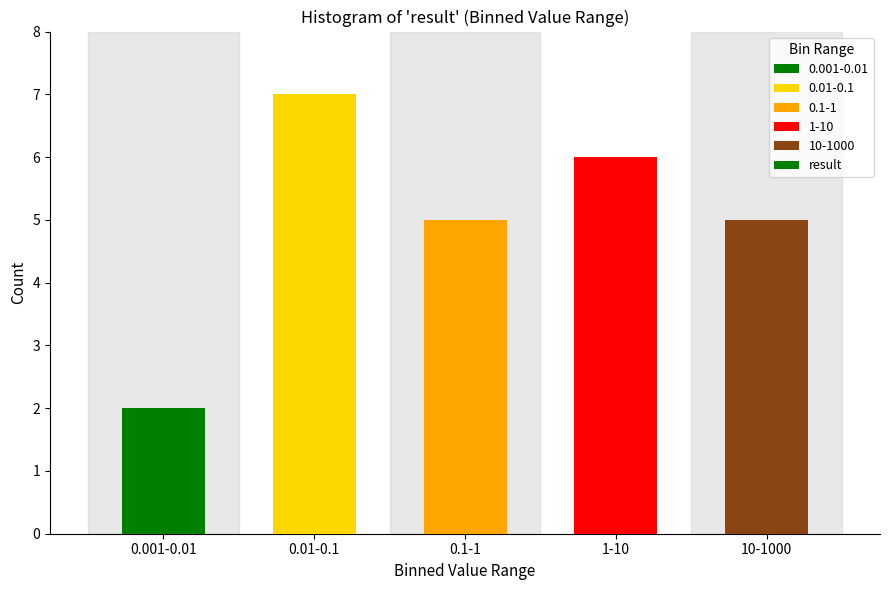

Reading right to left, transcribe all the data shown in this chart.

10-1000=5	1-10=6	0.1-1=5	0.01-0.1=7	0.001-0.01=2